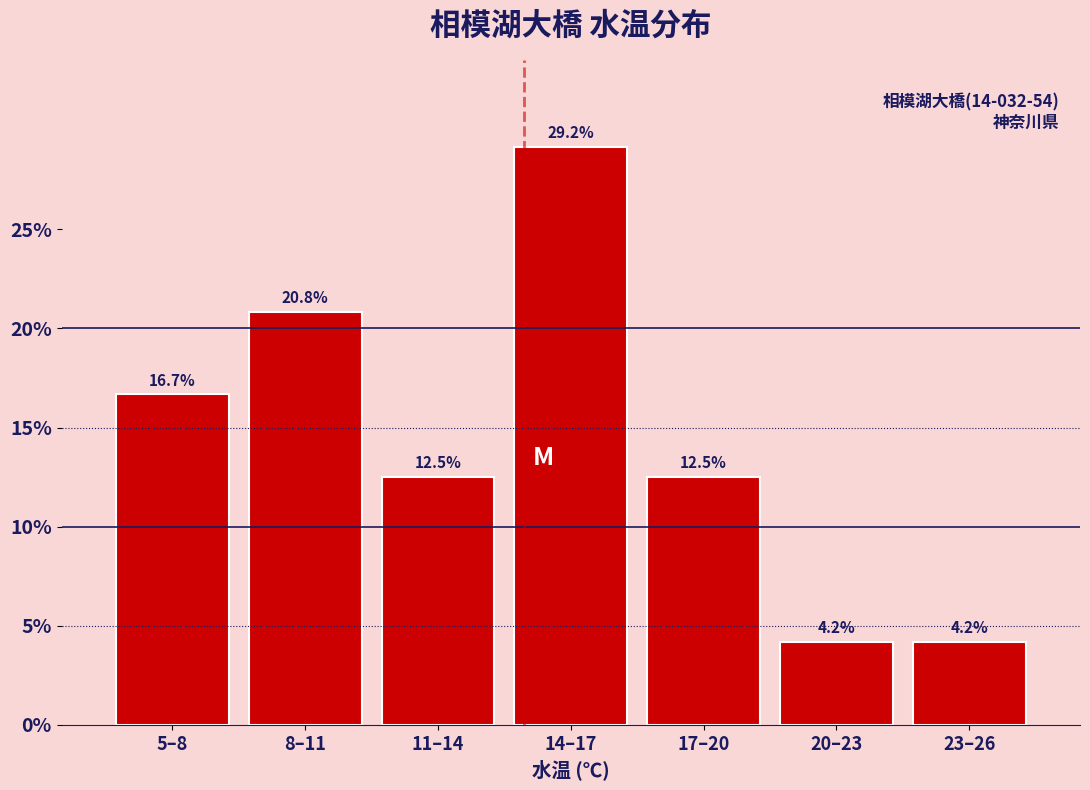

Reading left to right, list all the values displayed in this chart.

5–8=16.7	8–11=20.8	11–14=12.5	14–17=29.2	17–20=12.5	20–23=4.2	23–26=4.2